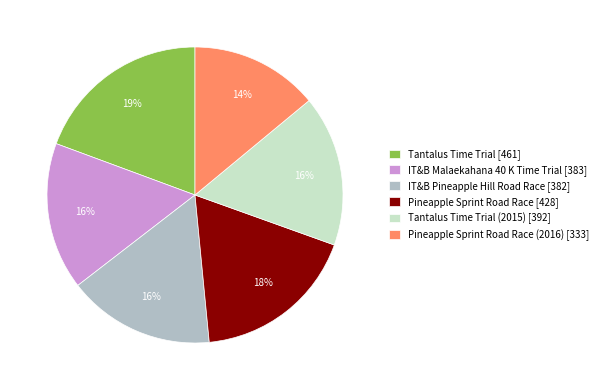

Which slice is the largest?

Tantalus Time Trial [461]